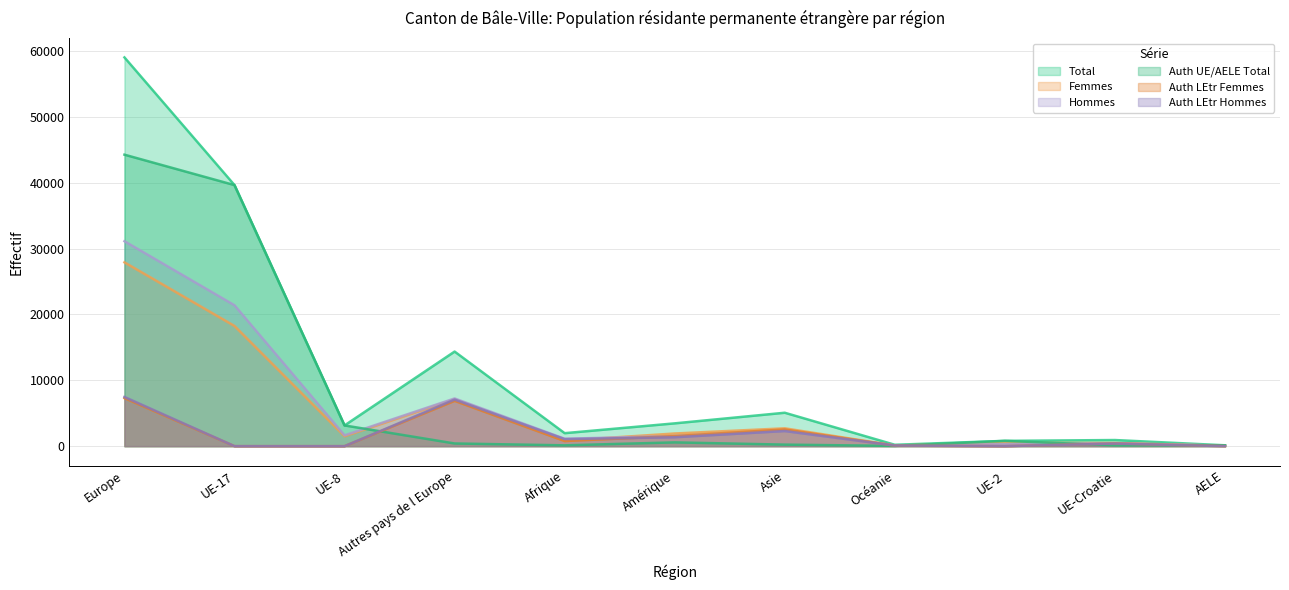

How many values in the Hommes series are below 1540?

5